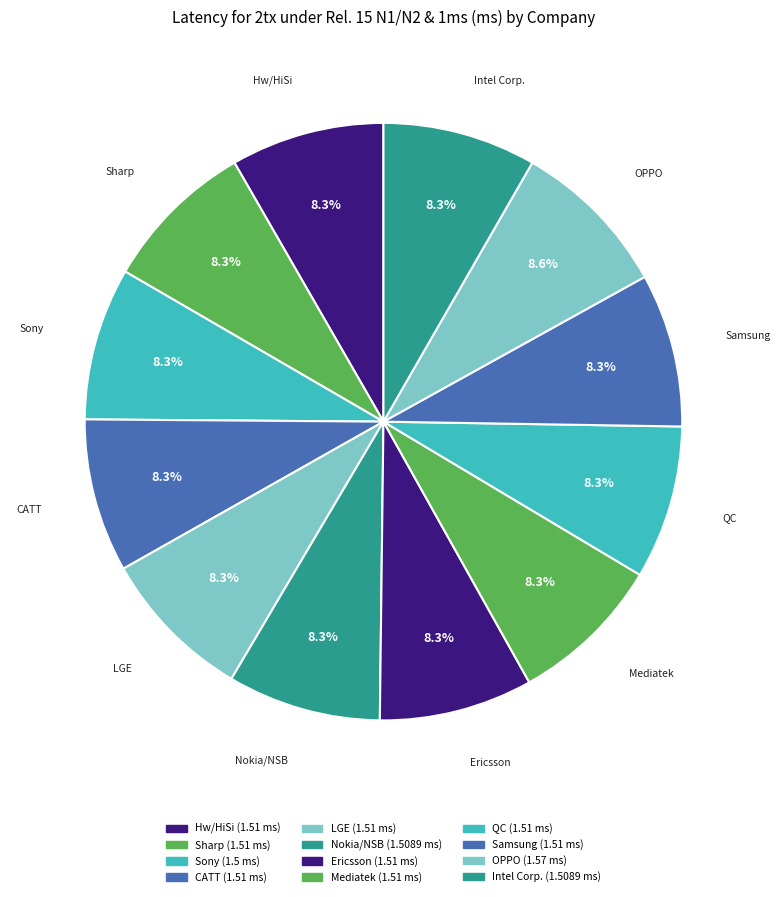

To the nearest percent, what is the average slice percentage?

8%